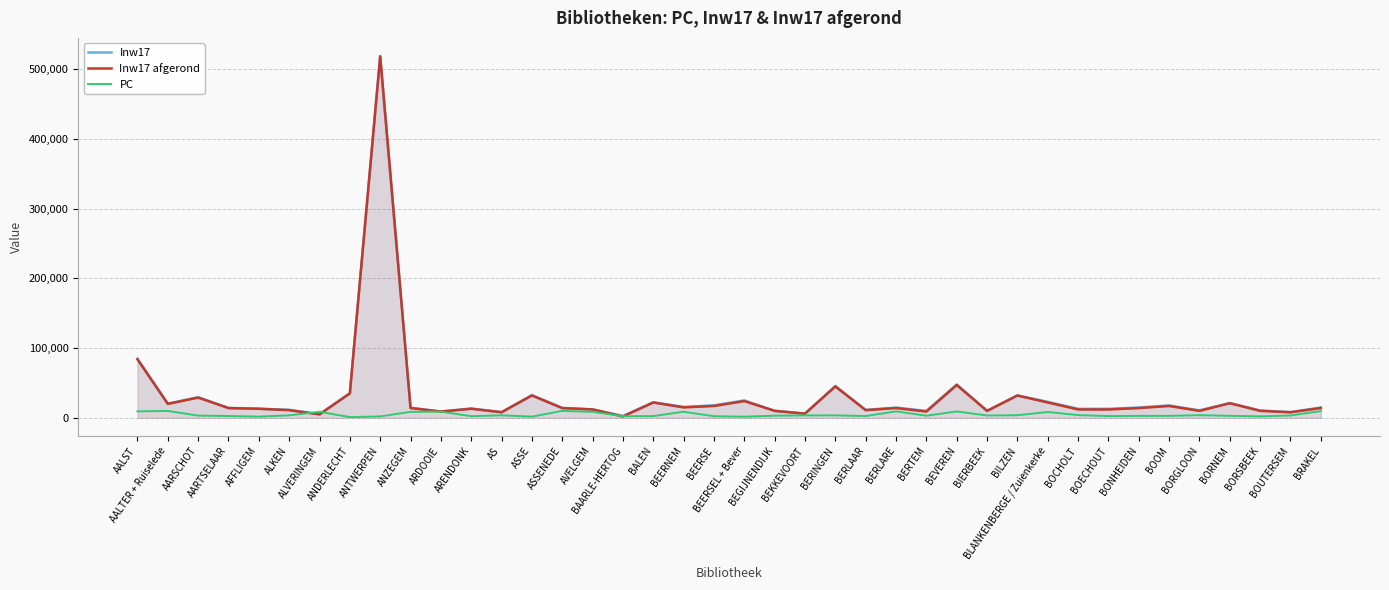

Between which two adjacent categories do PC and Inw17 first intersect?

ALKEN and ALVERINGEM